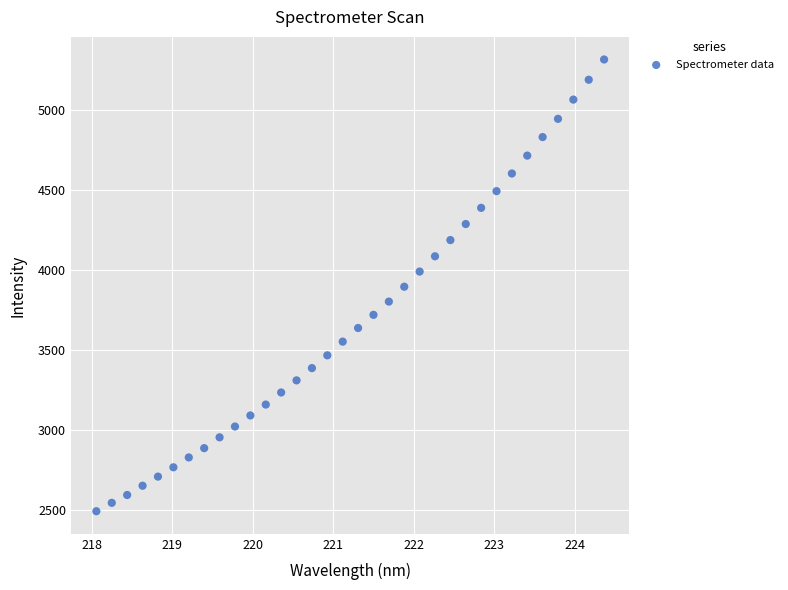

What is the range of X values (max minus min)?

6.3